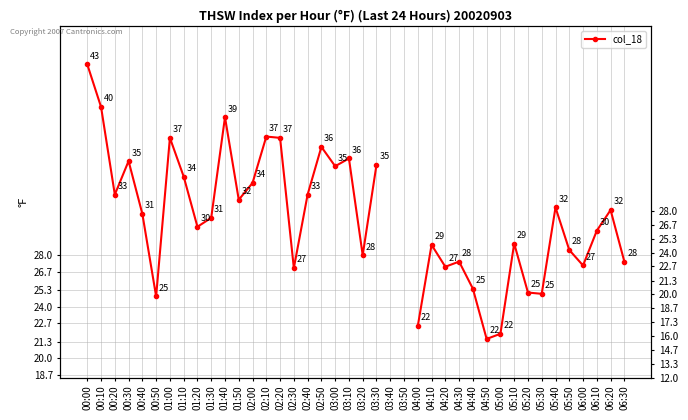

What is the value of the 7th point from the left?

37.1